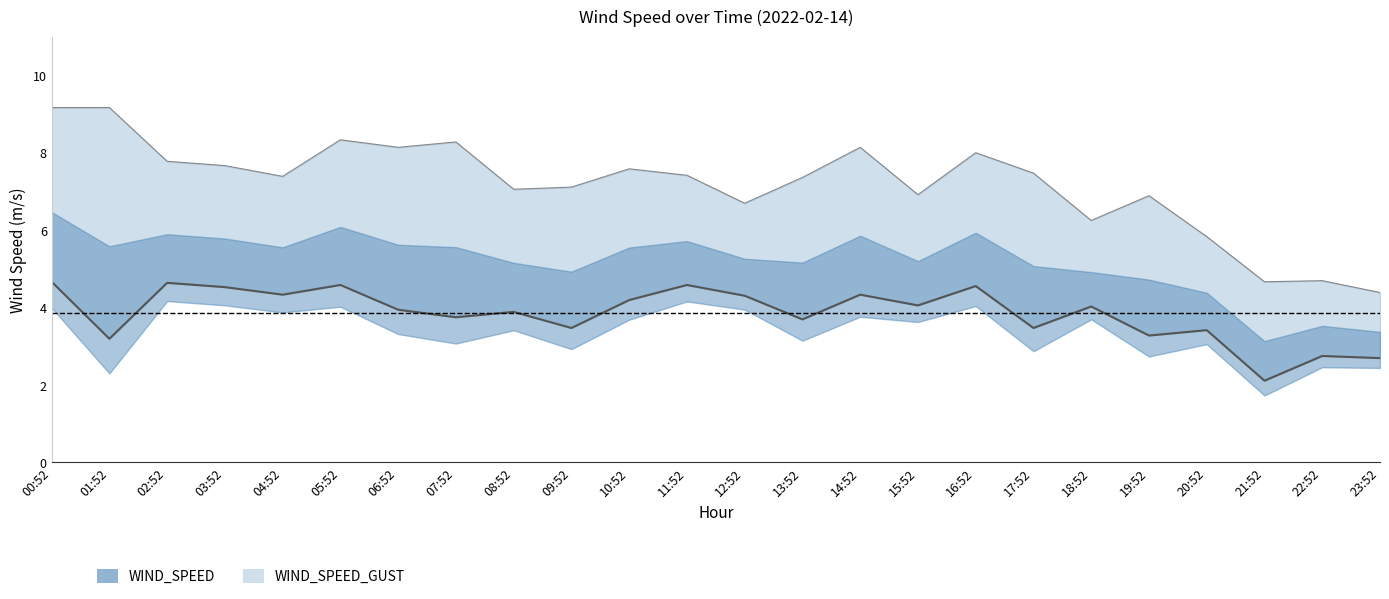

How many data points in WIND_SPEED_GUST are above 7?

16